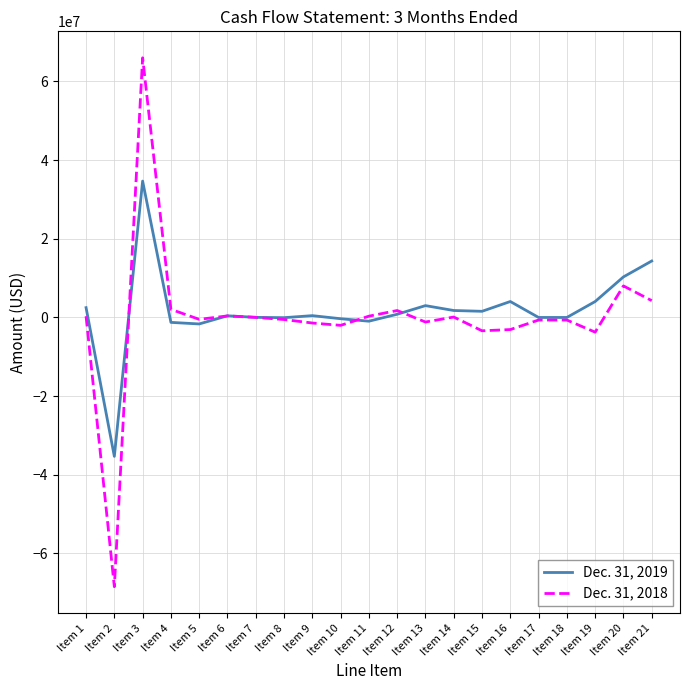

At Item 1, list the series in order from smallest to largest.

Dec. 31, 2018, Dec. 31, 2019